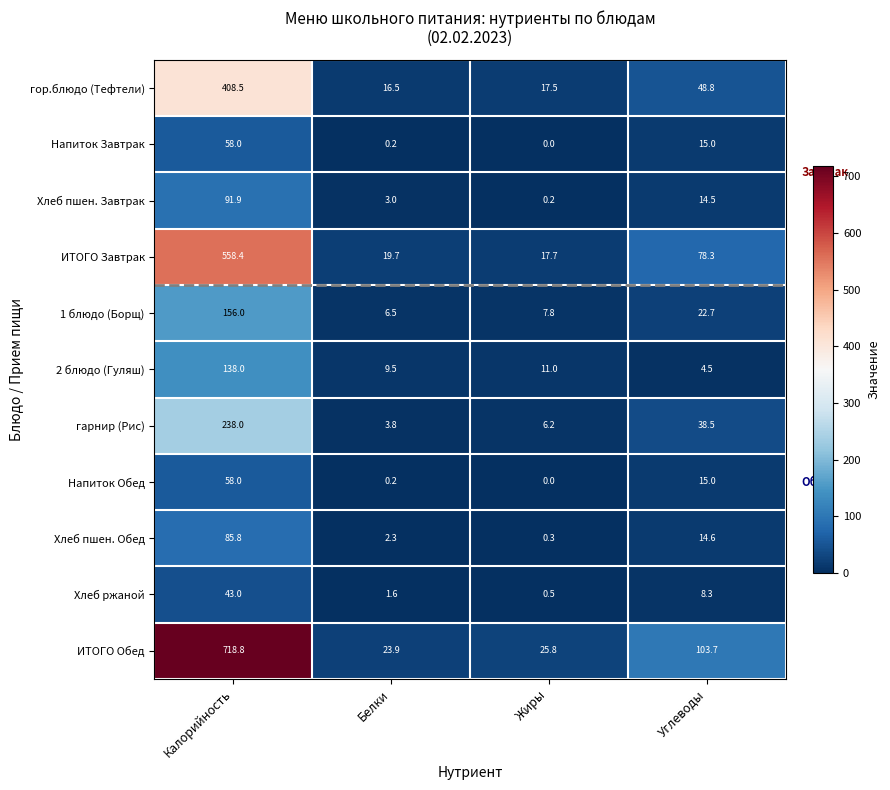

What is the difference between the Хлеб ржаной values at Калорийность and Белки?

41.4